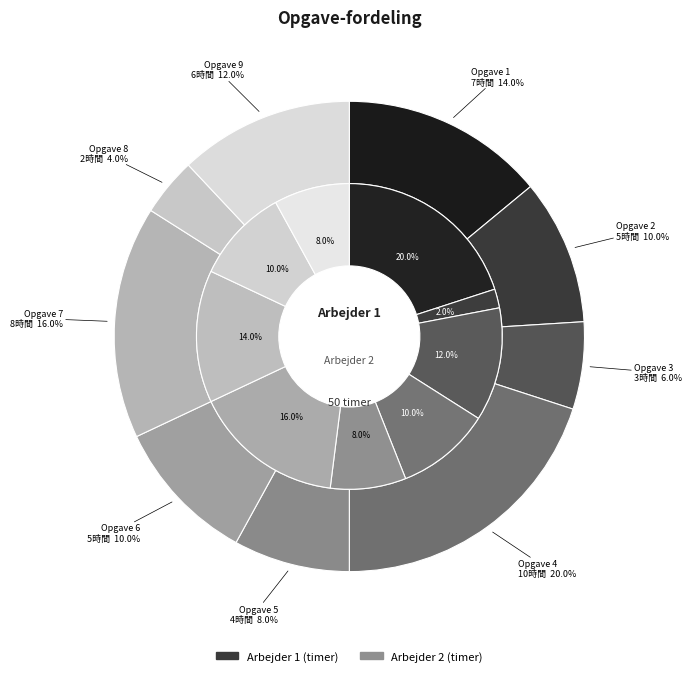

At Opgave 5, list the series in order from largest to smallest.

Arbejder 1 (timer), Arbejder 2 (timer)